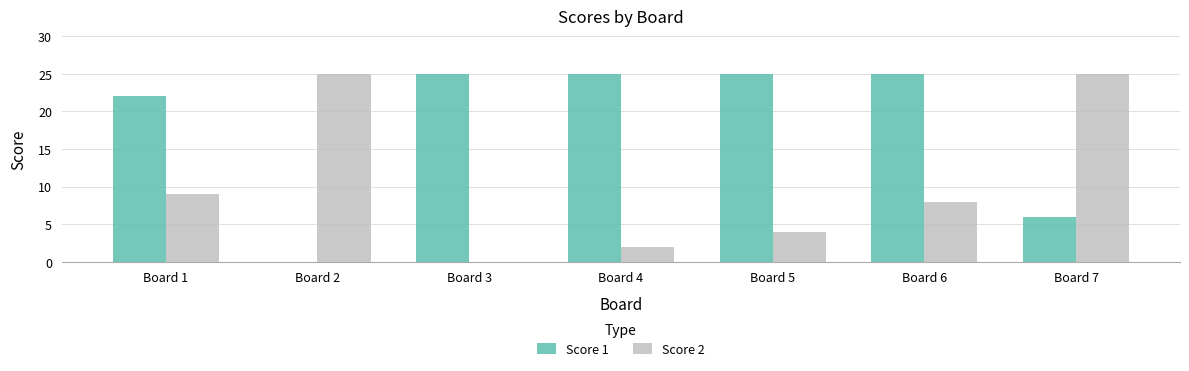

How many Score 1 values are between 6 and 25?

6